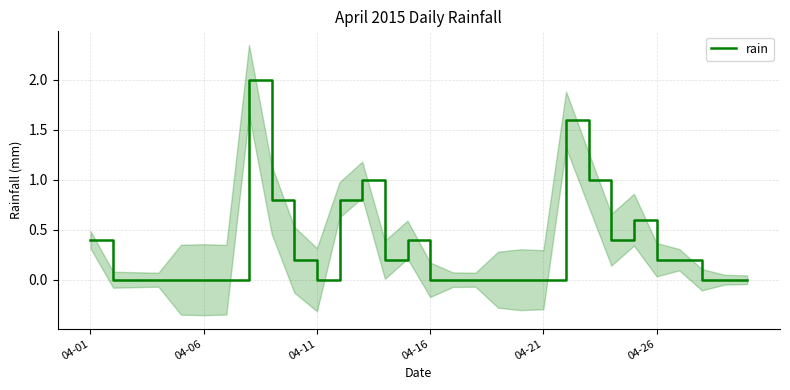

Does the chart have visible grid lines?

Yes